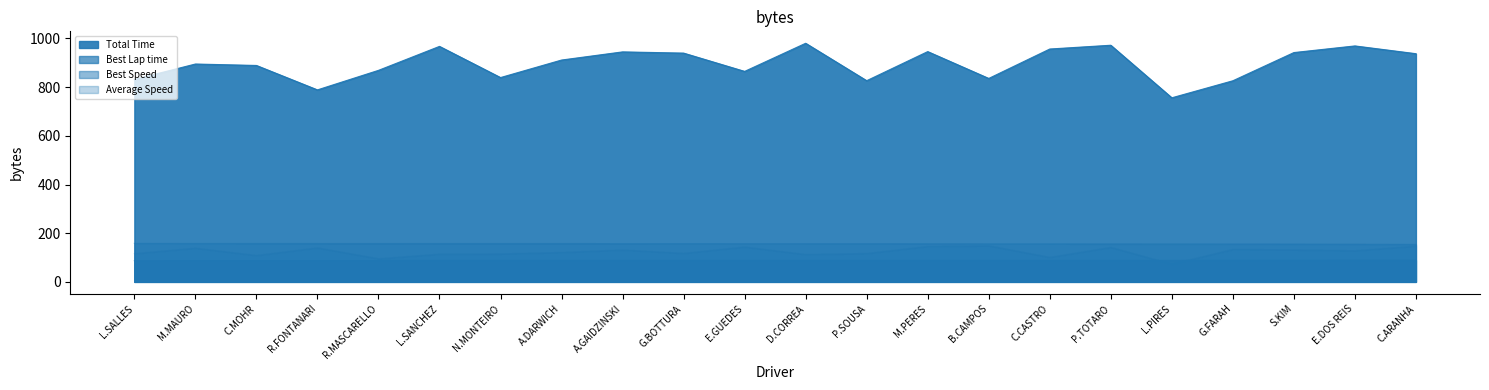

Reading right to left, list all the values displayed in this chart.

Total Time: 937.4	969.3	942.0	826.2	756.2	972.1	956.6	835.8	946.0	826.5	980.2	864.7	939.8	944.8	911.3	839.3	967.5	868.9	788.7	889.1	895.0	831.6
Best Lap time: 89.5	89.1	88.8	88.6	88.5	88.5	88.2	88.2	88.0	87.9	87.9	87.9	87.8	87.7	87.7	87.7	87.7	87.6	87.5	87.5	87.4	87.3
Best Speed: 154.3	154.9	155.4	155.8	156.0	156.1	156.5	156.5	156.9	157.0	157.1	157.1	157.2	157.3	157.5	157.5	157.5	157.7	157.7	157.8	157.9	158.2
Average Speed: 147.3	128.2	131.9	133.7	73.0	142.0	101.0	148.7	145.9	116.9	112.7	143.7	117.5	131.5	121.2	115.1	114.2	95.3	140.0	108.7	138.8	116.2